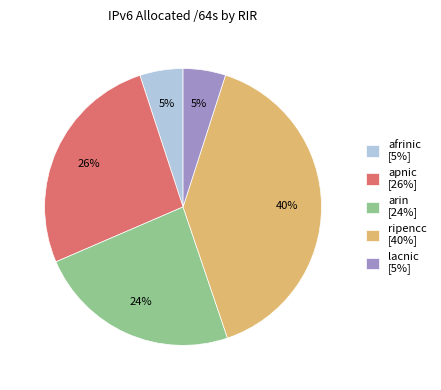

Which has a higher value, ripencc or lacnic?

ripencc